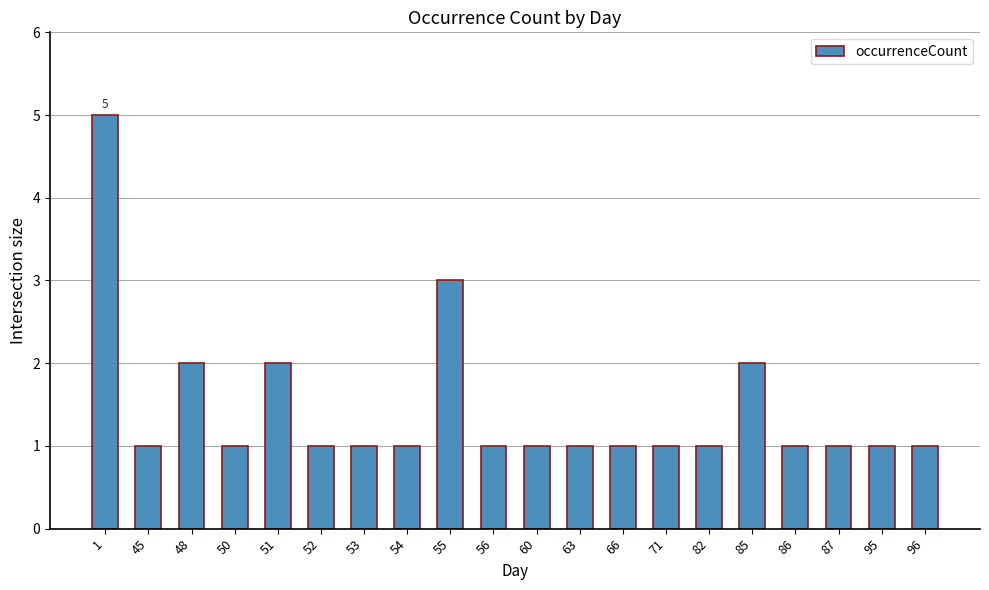

How many values are between 1 and 2?

18